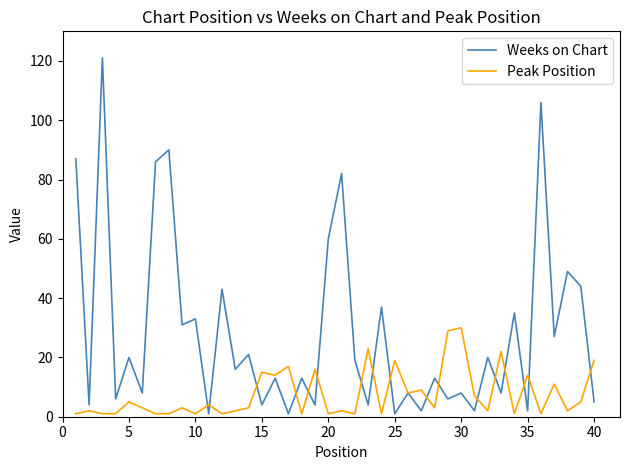

List the series in order of their peak value, lowest first.

Peak Position, Weeks on Chart